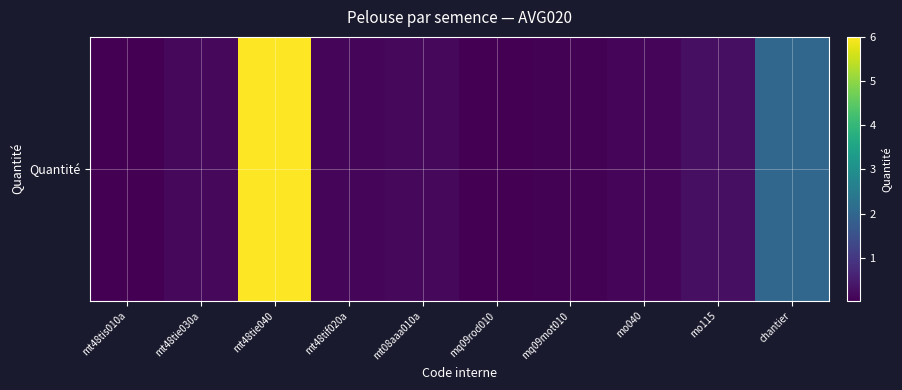

What is the difference between the maximum and minimum values?

6.0